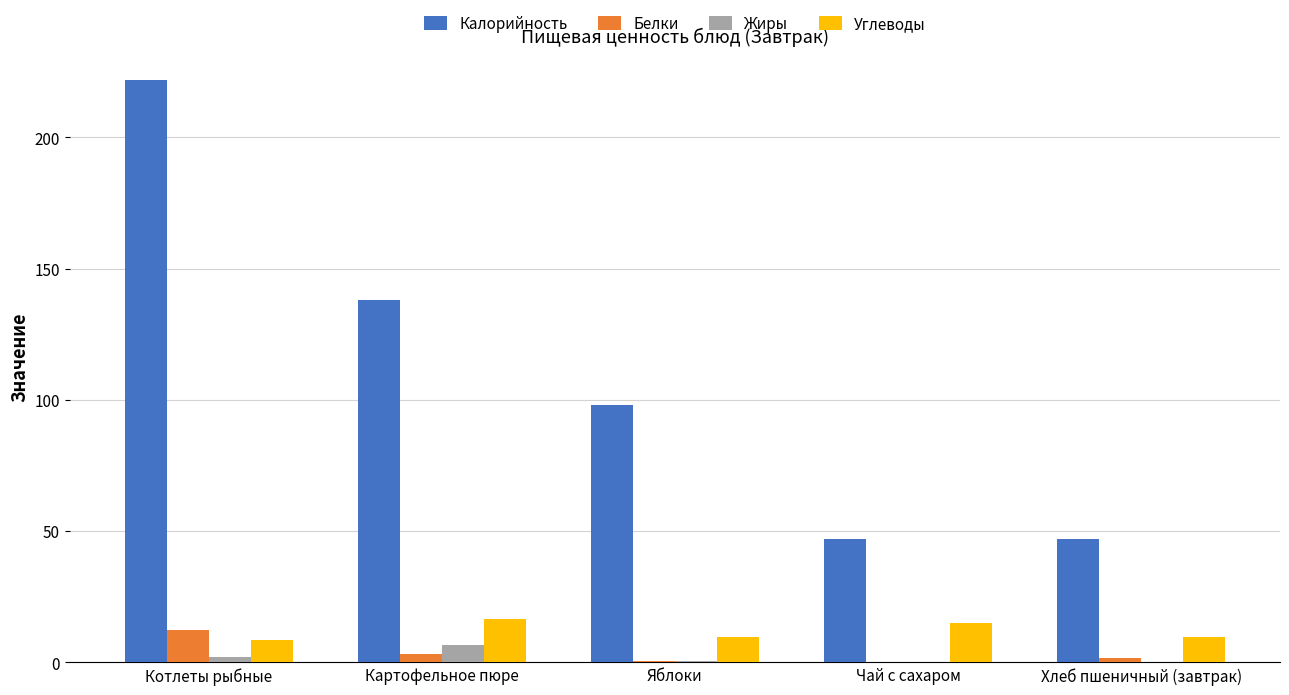

The value of Калорийность at Чай с сахаром is 31.7. True or false?

False